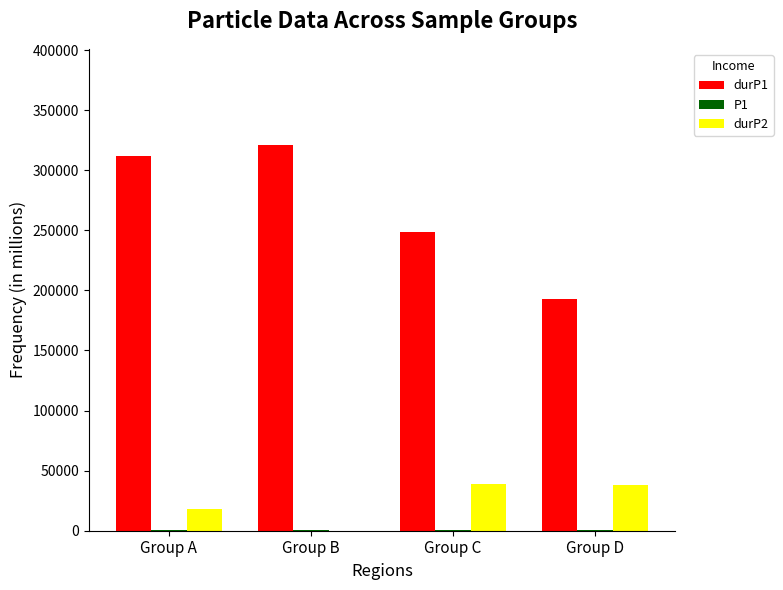

How many categories are shown in the chart?

4